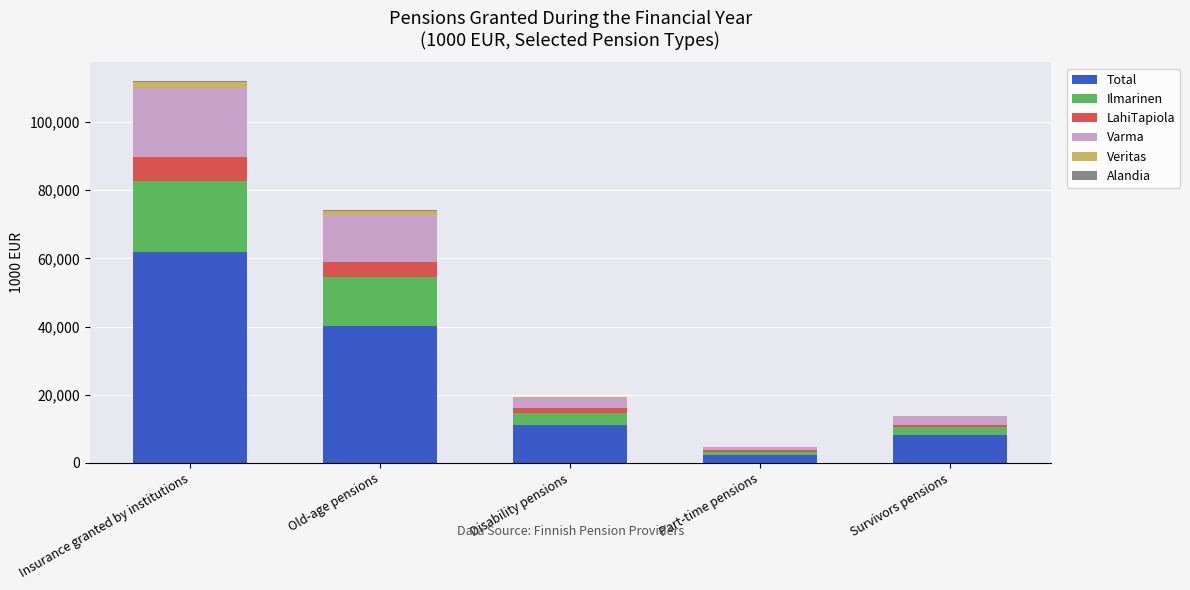

What is the total value across all series at Part-time pensions?

4607